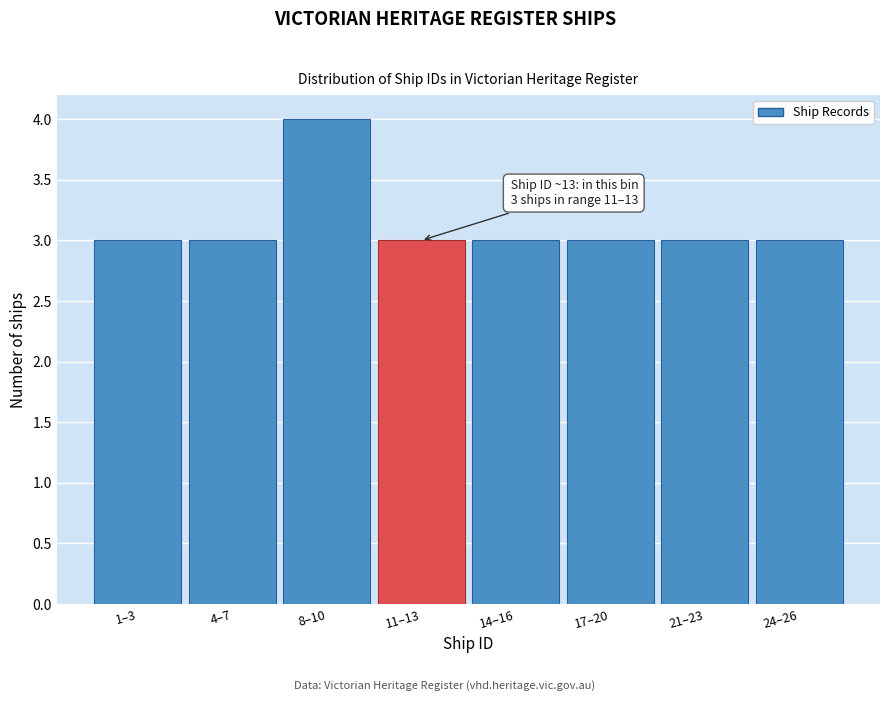

Reading right to left, list all the values displayed in this chart.

24–26=3	21–23=3	17–20=3	14–16=3	11–13=3	8–10=4	4–7=3	1–3=3